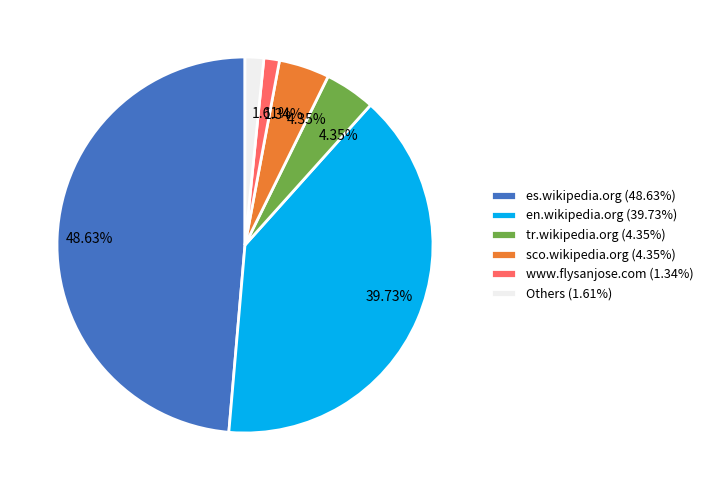

Is there a majority slice in this chart?

No